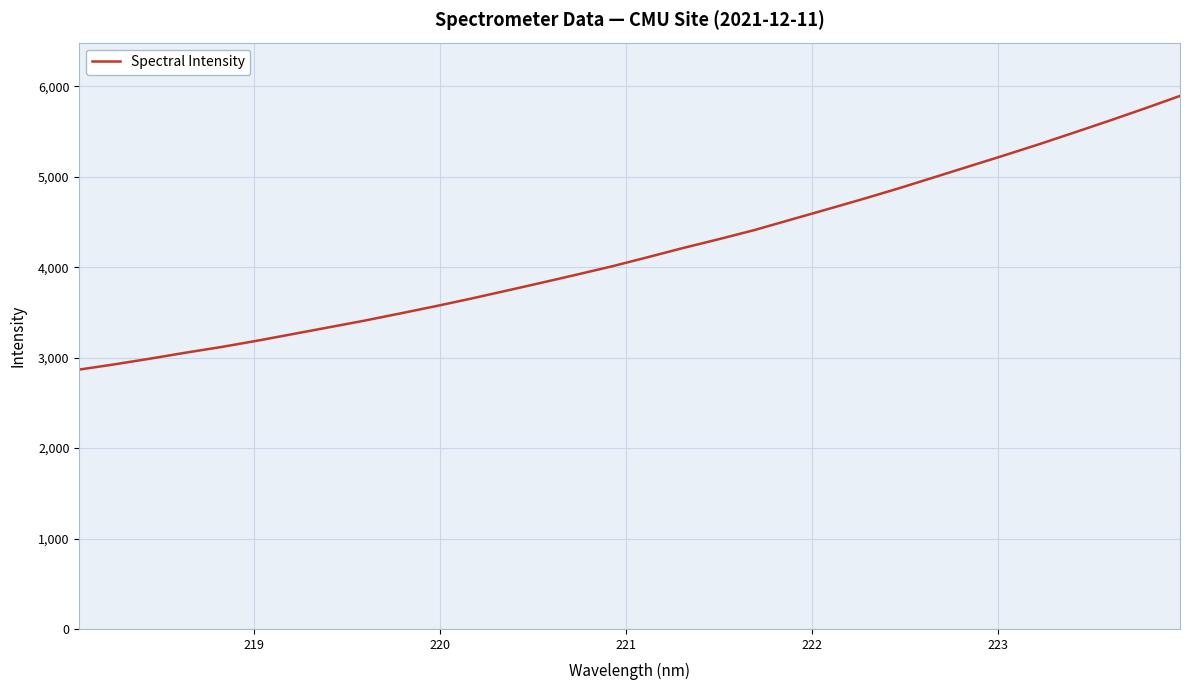

What is the difference between the maximum and minimum values?

3025.6